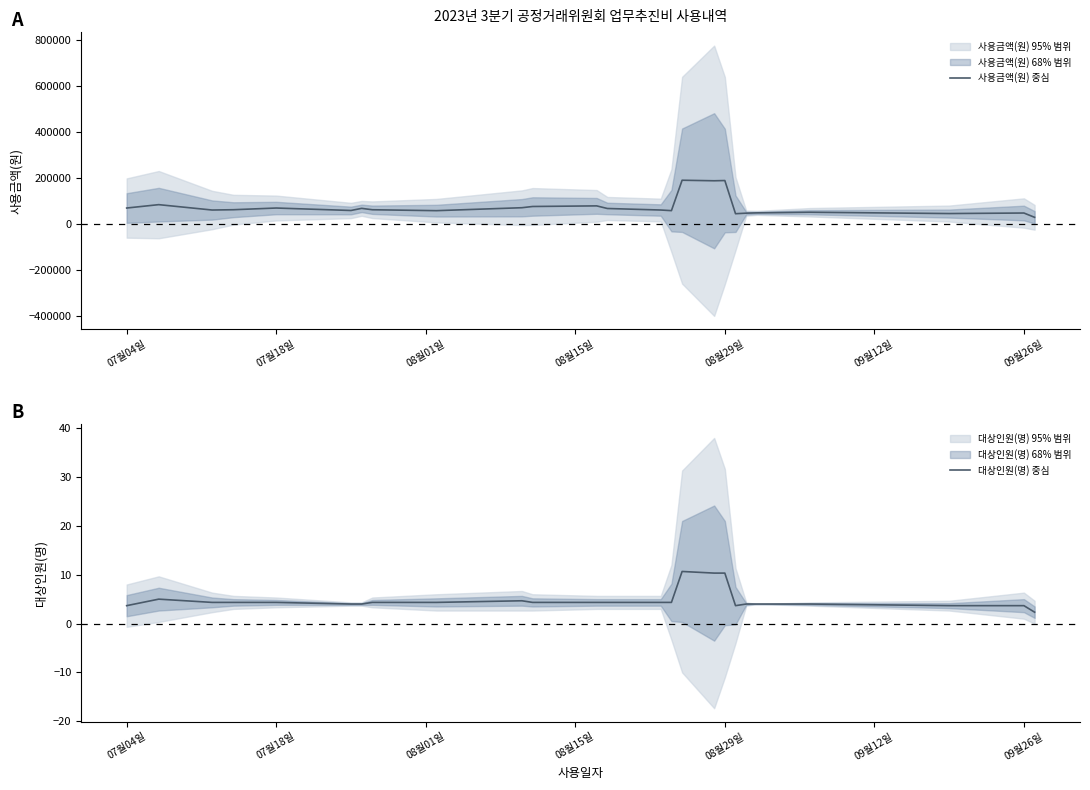

What is the value of the 사용금액(원) 중심 point at the 12th from the left?

79333.3